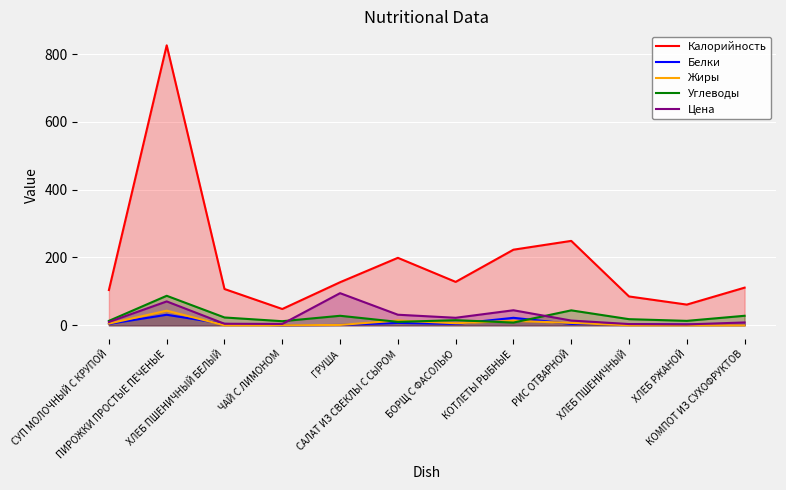

What is the average value of the Углеводы series?

24.9